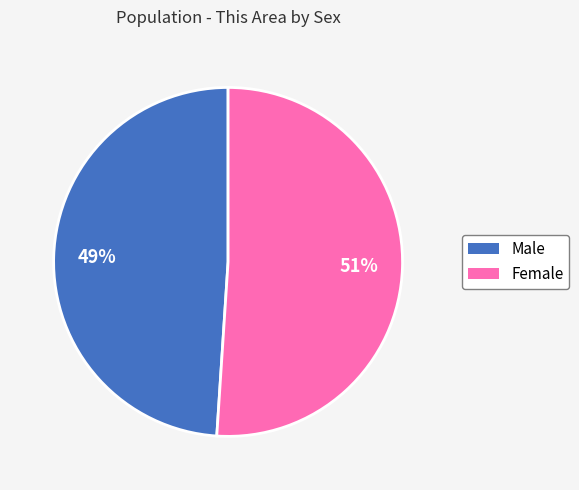

Which category has the biggest portion of the pie?

Female